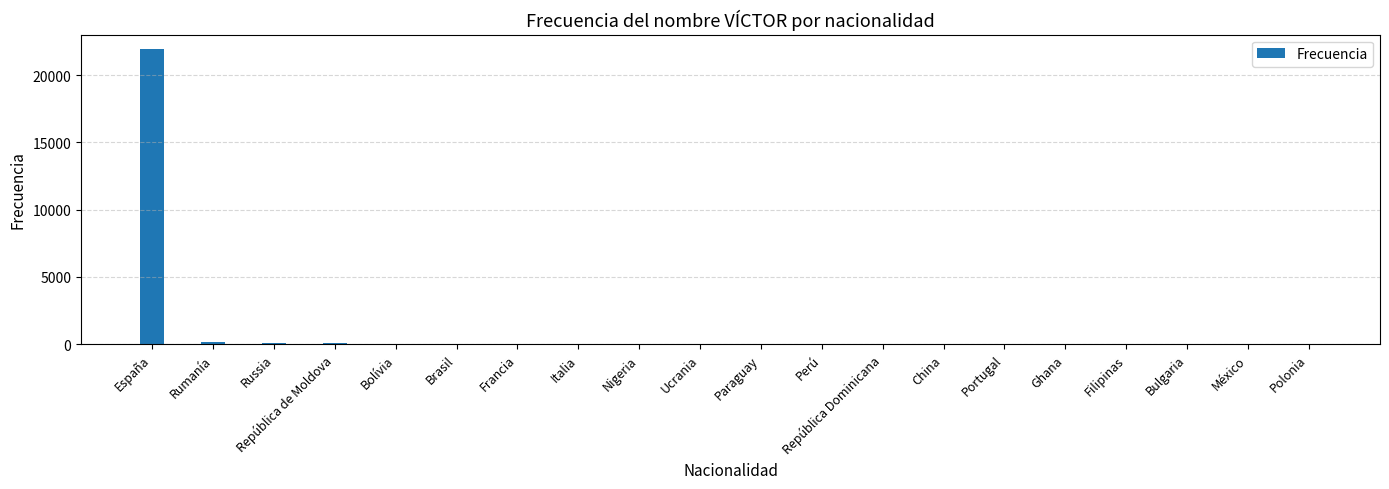

How many series are shown in this chart?

1